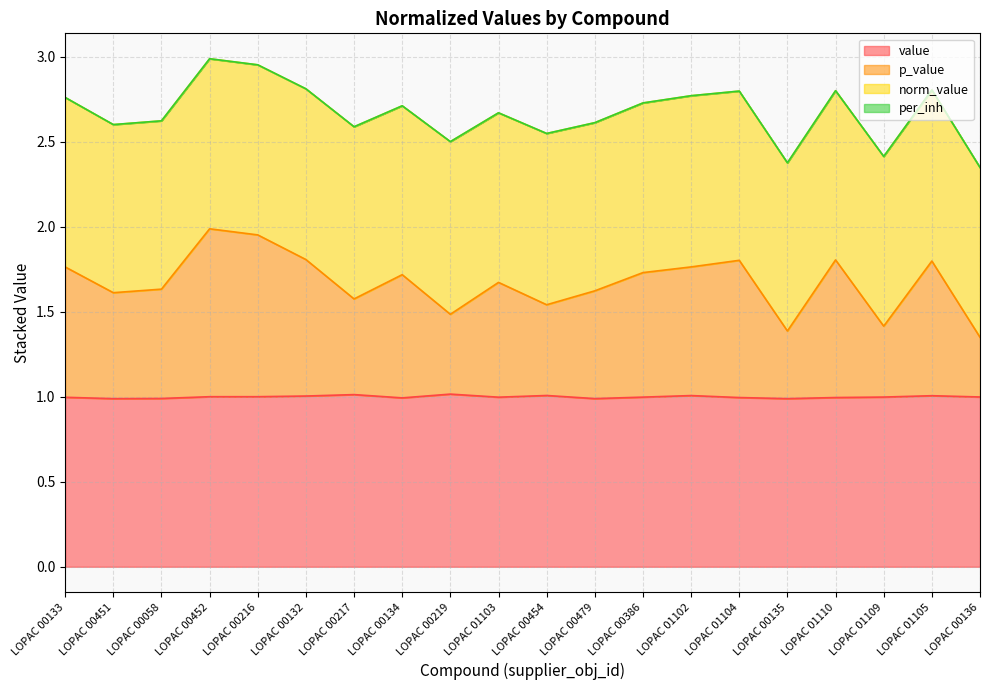

At how many categories does at least one series exceed 1?

20